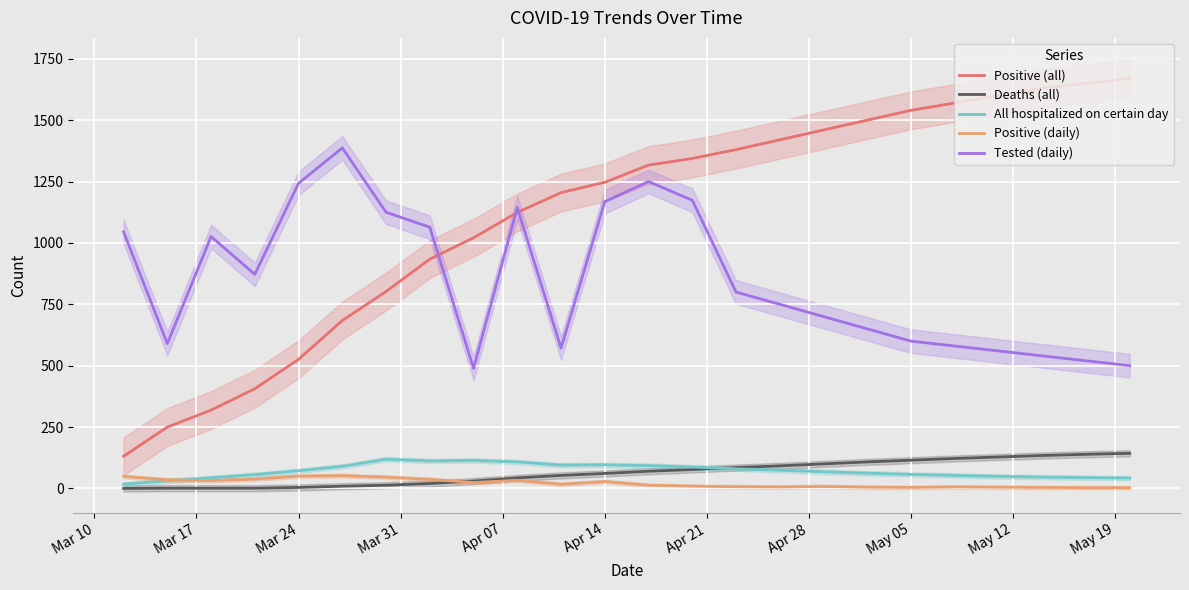

What is the highest value of the All hospitalized on certain day series?

119